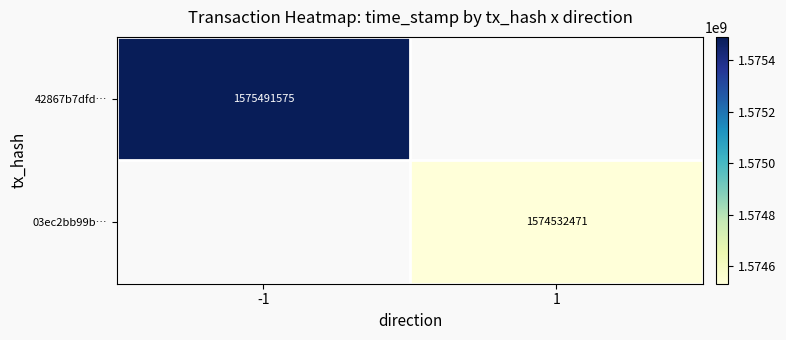

The 03ec2bb99b… series shows 1574532471 at 1. True or false?

True